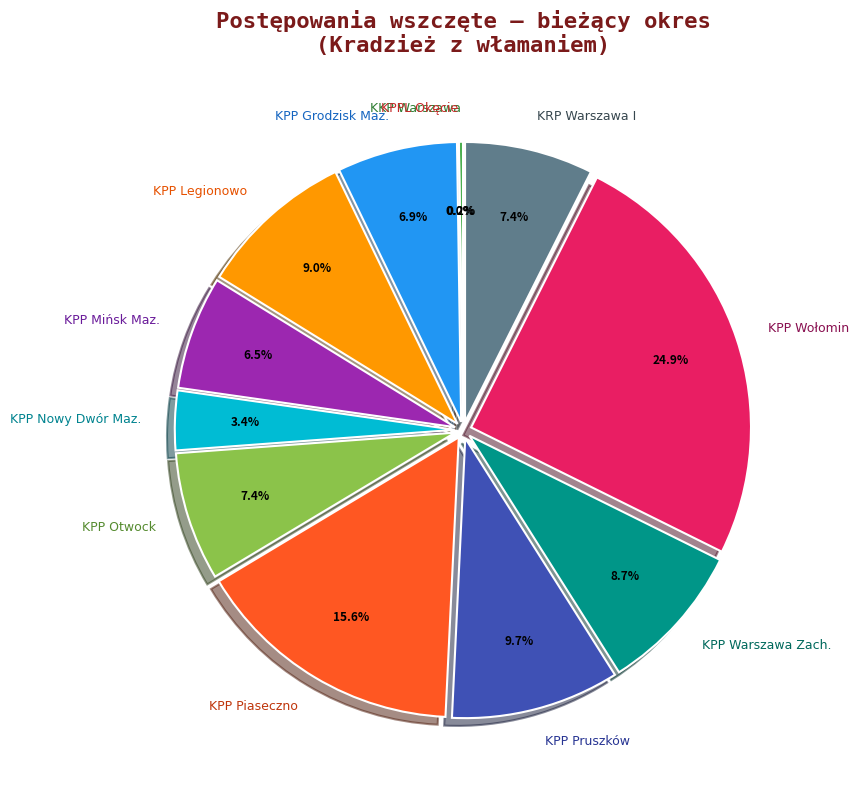

To the nearest percent, what is the difference between the KPPL Okęcie and KPP Nowy Dwór Maz. slice percentages?

3%